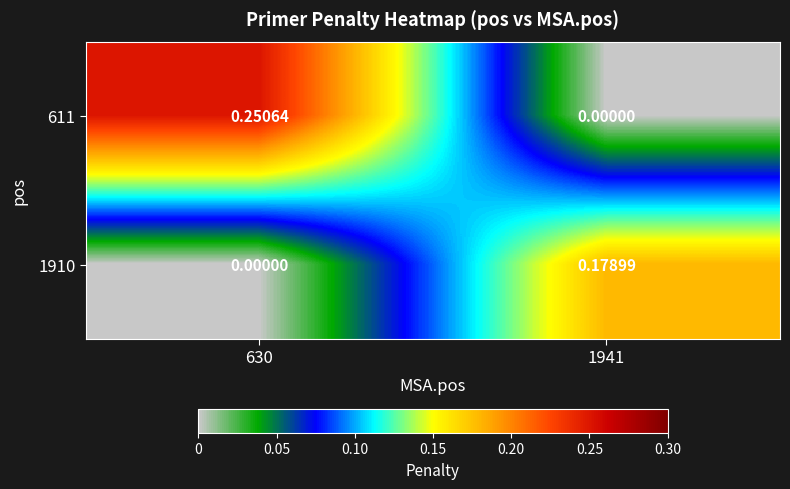

How many categories are shown in the chart?

2